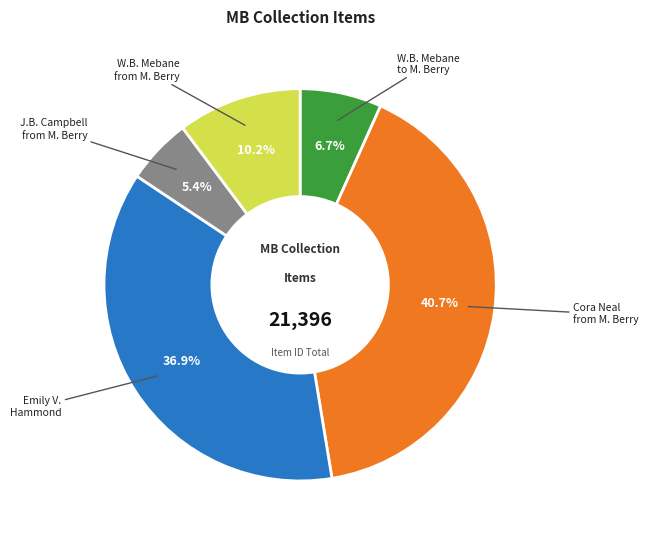

Does any single category account for the majority?

No